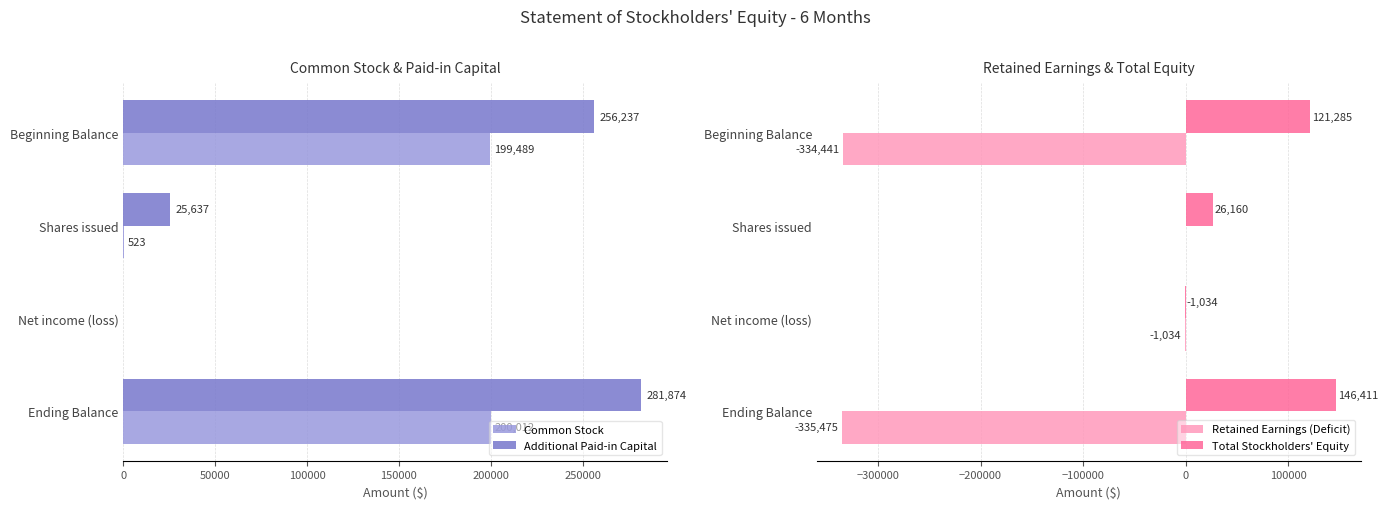

How many bars are there in total?

16